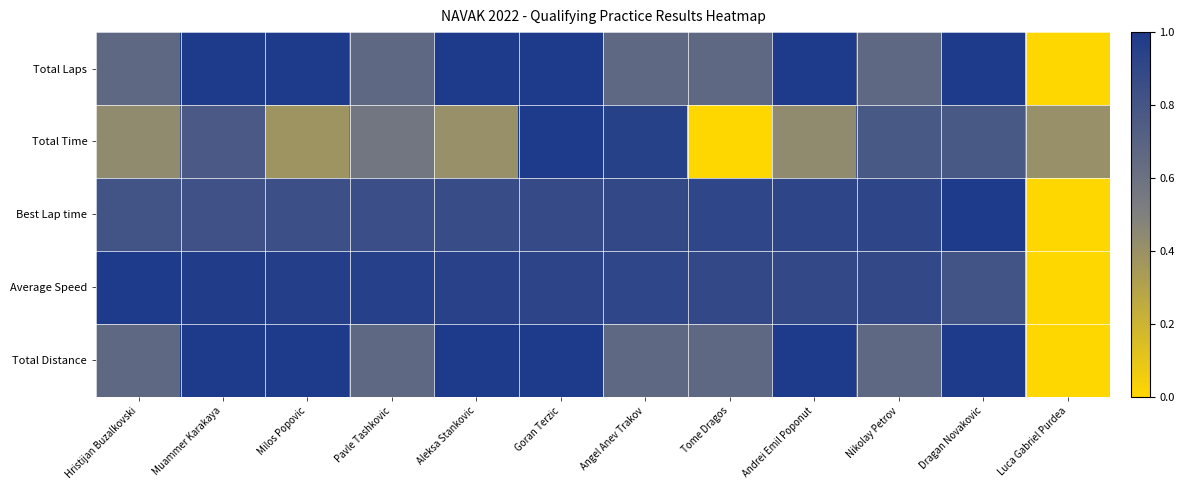

What is the maximum value shown in the chart?

1.0